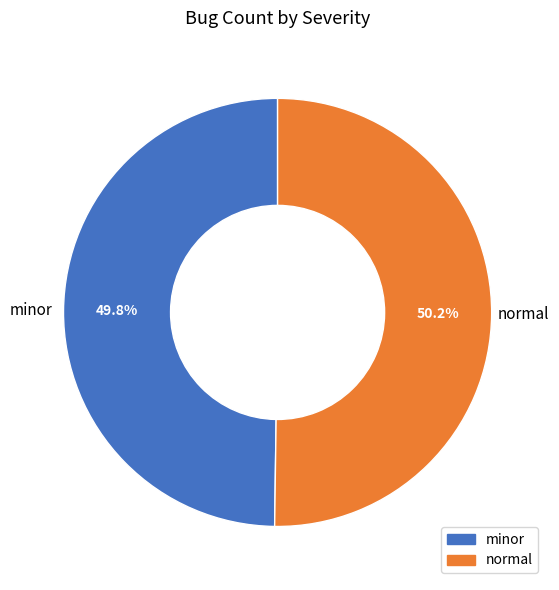

What is the ratio of the value at minor to the value at normal?

1.0